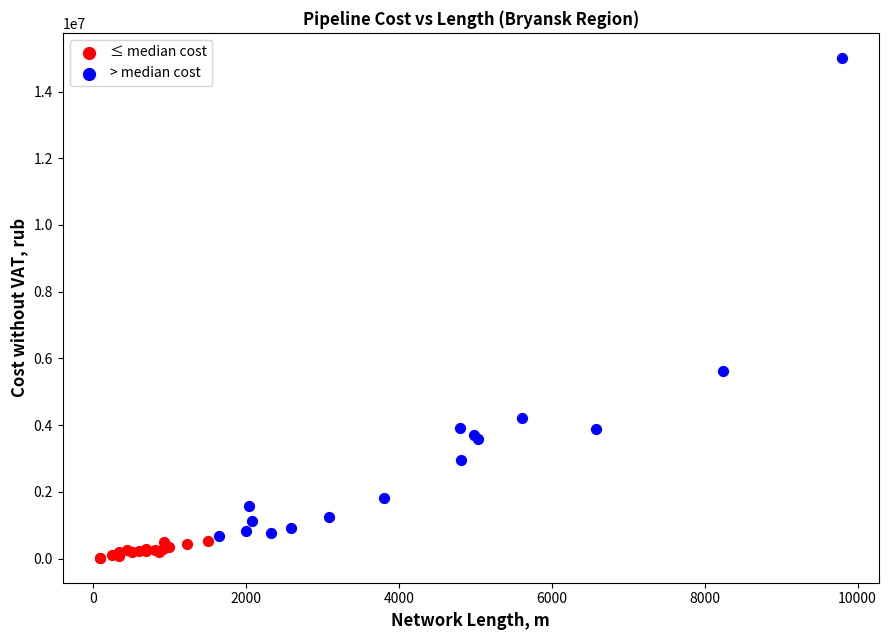

Which series has the largest Y range (max minus min)?

> median cost